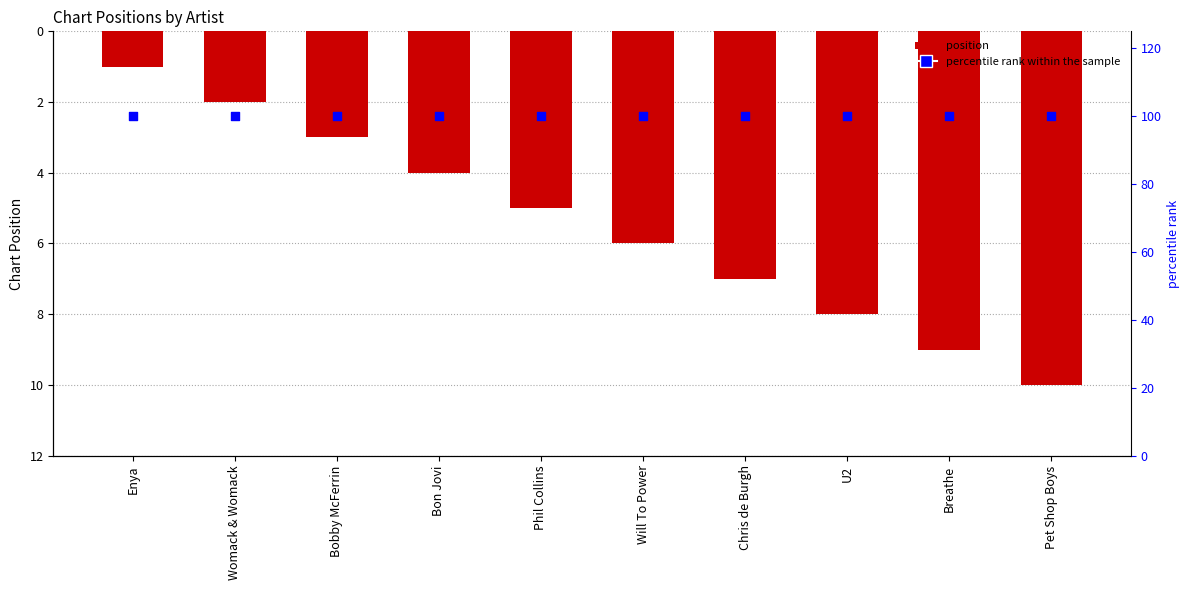

Is the value of percentile rank within the sample at Will To Power greater than the value of Position at Womack & Womack?

Yes